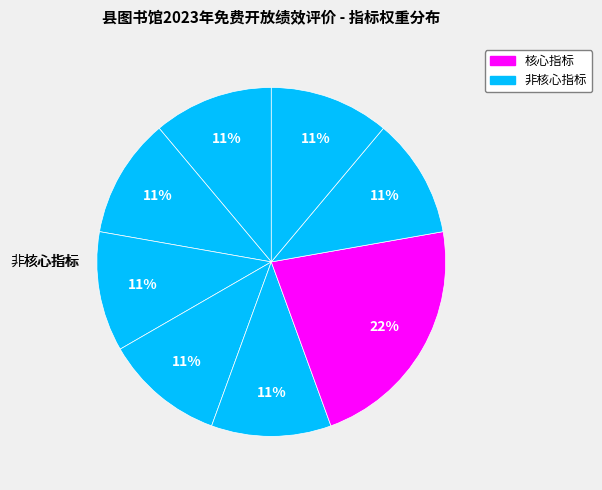

Does any single category account for the majority?

No